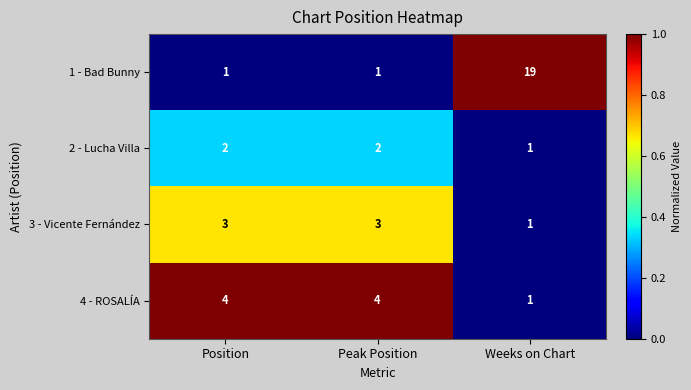

What is the sum of the 2 - Lucha Villa values at Weeks on Chart and Peak Position?

3